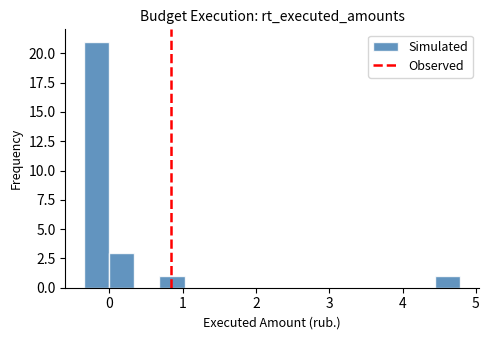

Read against the x-axis, roughly where is the centre of the tallest bar?

-0.2